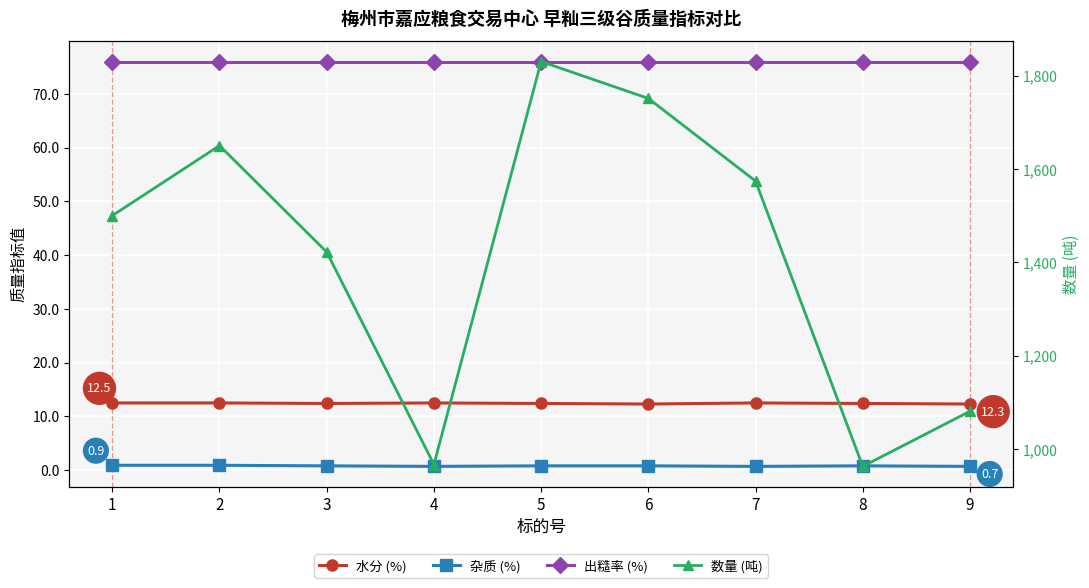

Reading right to left, transcribe all the data shown in this chart.

水分 (%): 12.3	12.4	12.5	12.3	12.4	12.5	12.4	12.5	12.5
杂质 (%): 0.7	0.8	0.7	0.8	0.8	0.7	0.8	0.9	0.9
出糙率 (%): 76.0	76.0	76.0	76.0	76.0	76.0	76.0	76.0	76.0
数量 (吨): 1081.0	963.0	1574.0	1751.0	1830.0	967.0	1422.0	1650.0	1500.0